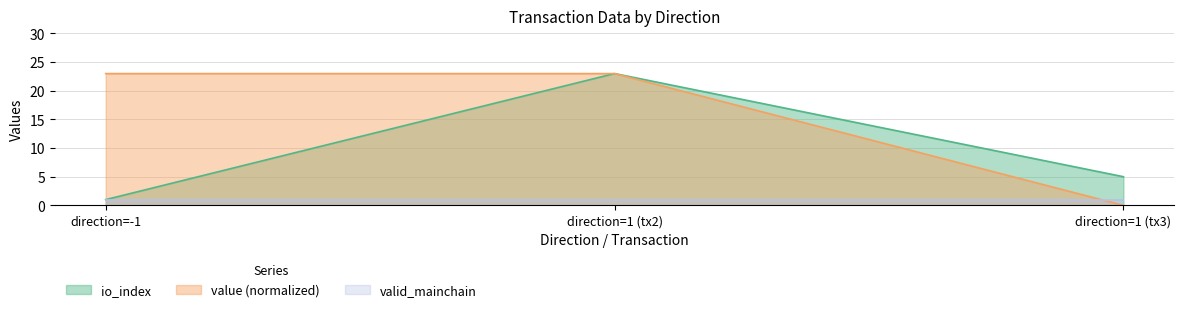

The value of io_index at direction=1 (tx3) is 7.3. True or false?

False